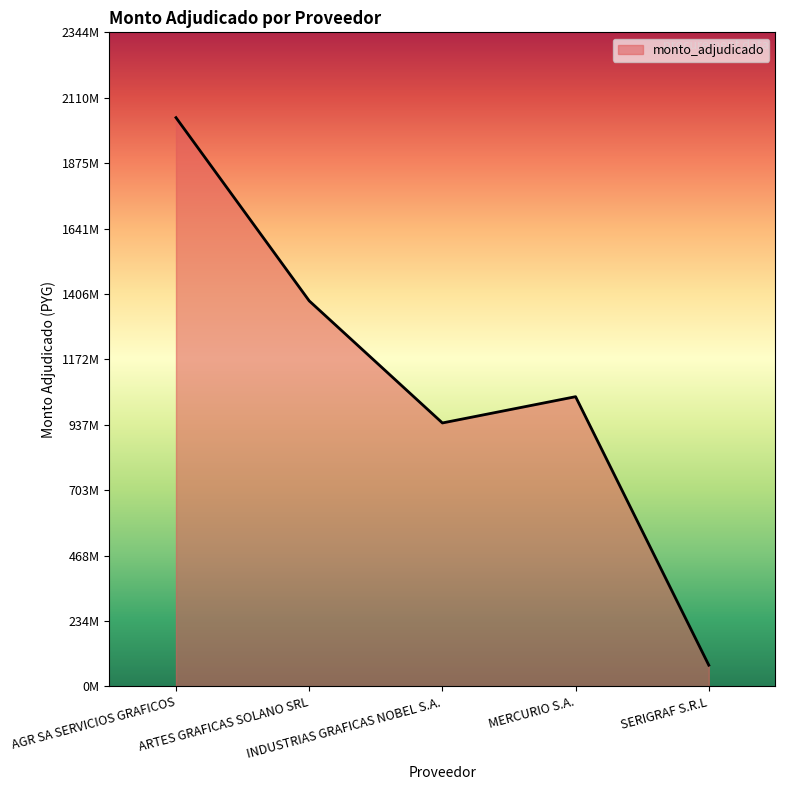

Read the value at INDUSTRIAS GRAFICAS NOBEL S.A., to the nearest 10.

944396900